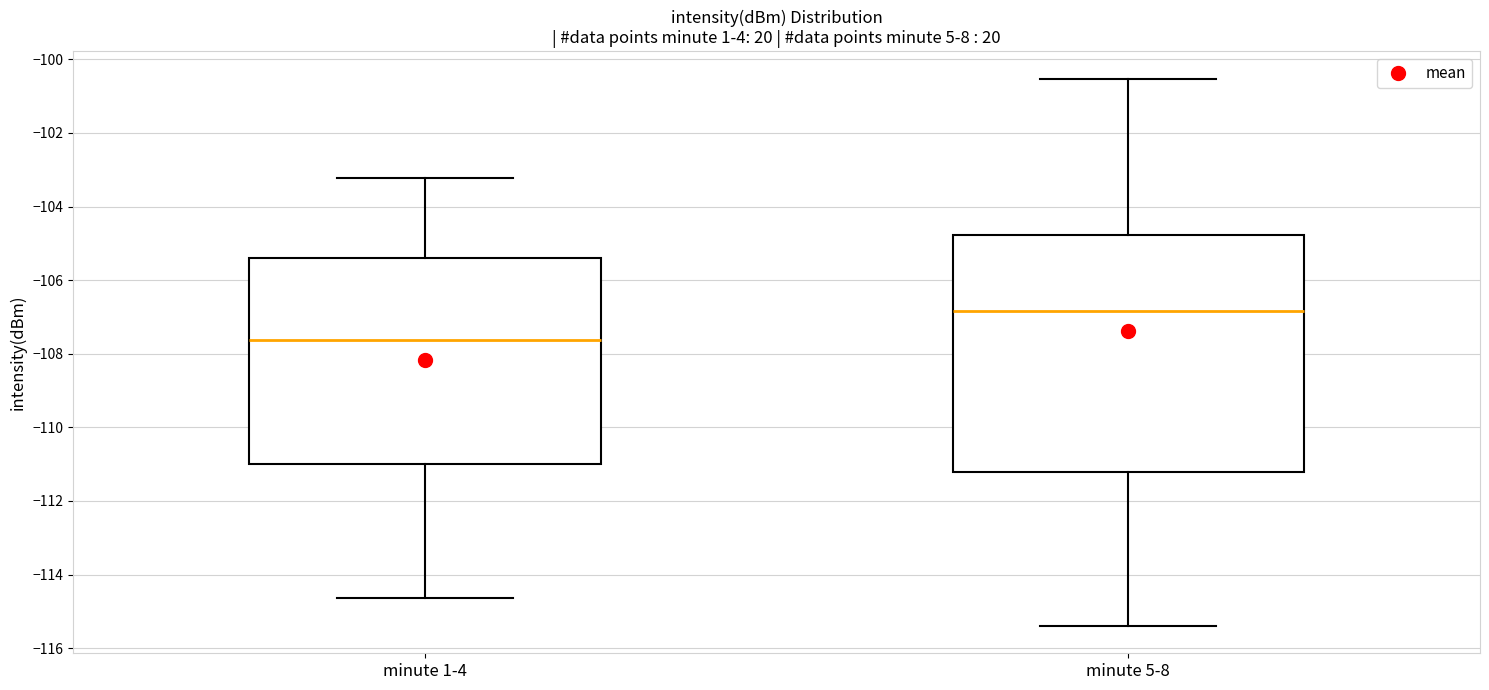

Comparing the boxes themselves (not the whiskers), which one is the tallest?

minute 5-8